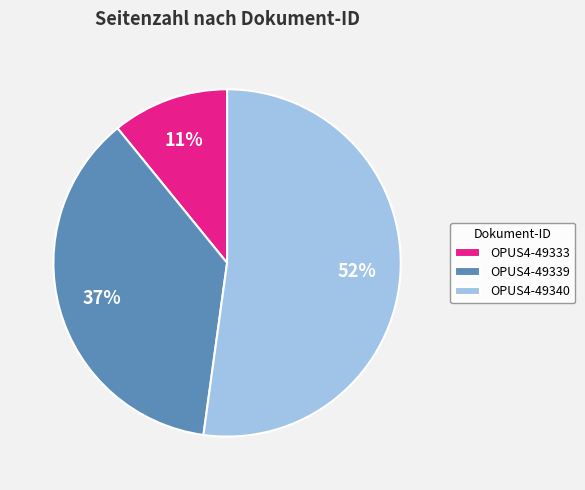

True or false: OPUS4-49333 accounts for 11% of the total.

True